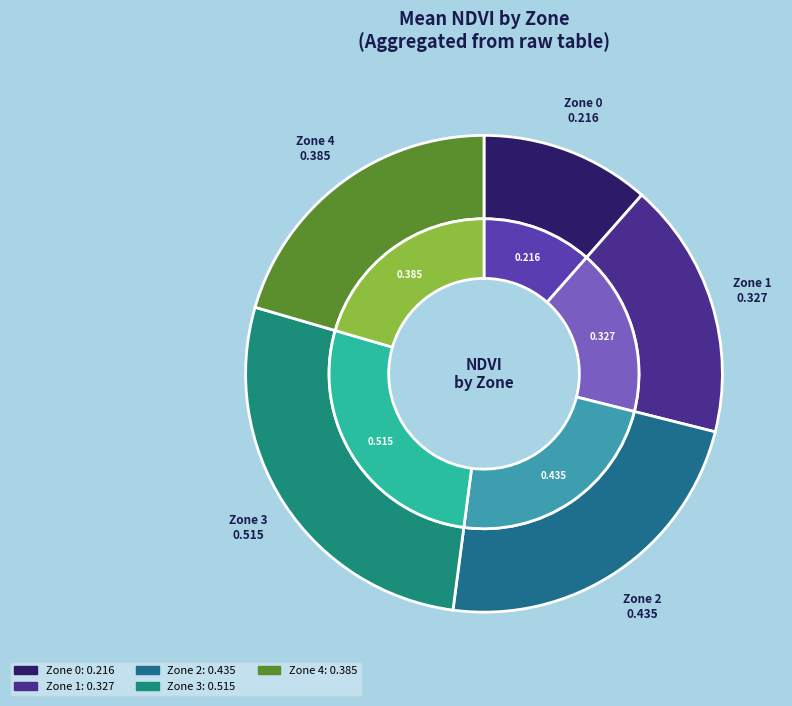

Count the number of slices in the pie.

5